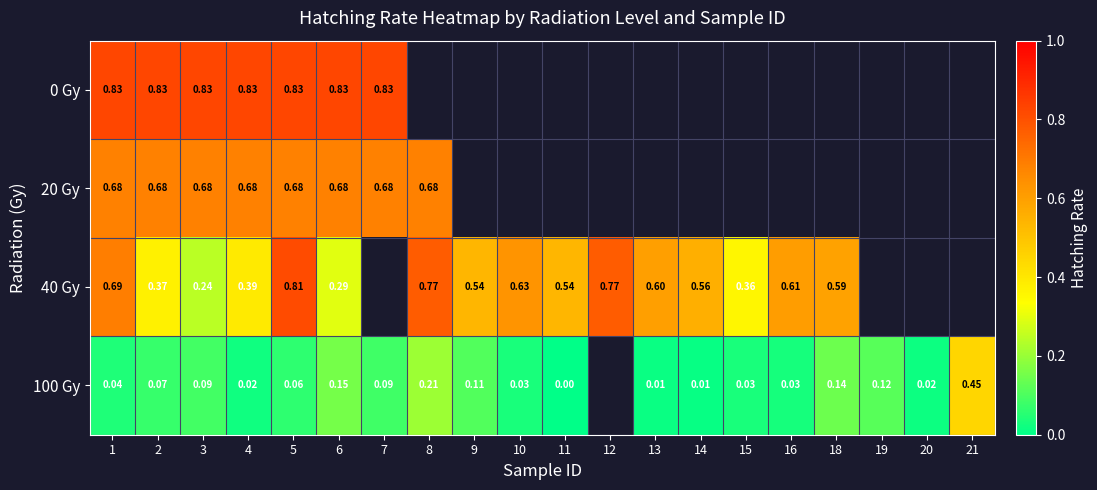

What is the approximate value of 40 Gy at 4?

0.4